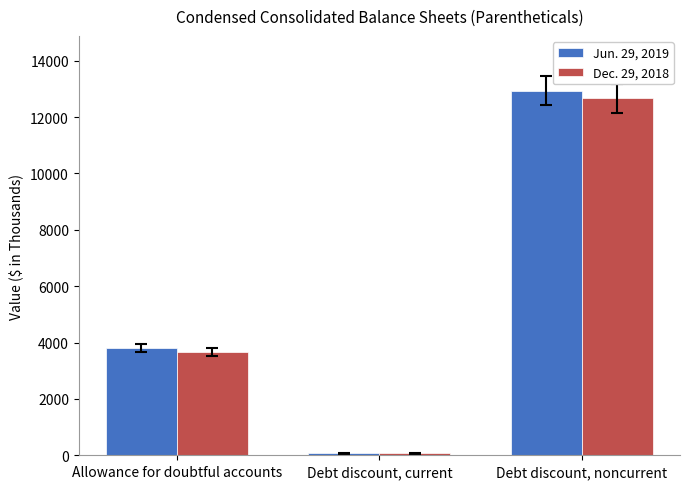

At how many categories does at least one series exceed 12732?

1